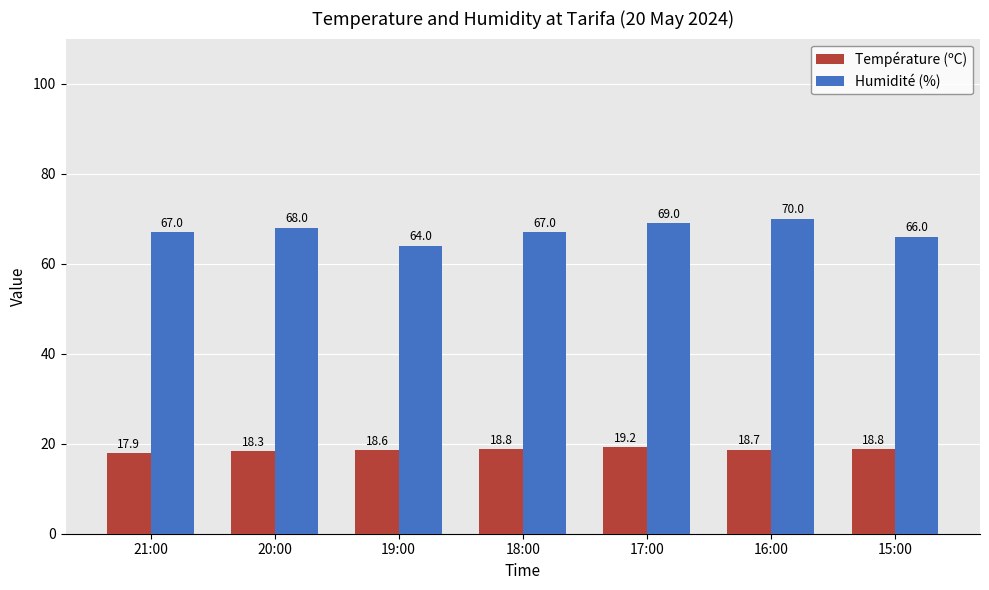

List the series in order of their peak value, lowest first.

Température (ºC), Humidité (%)